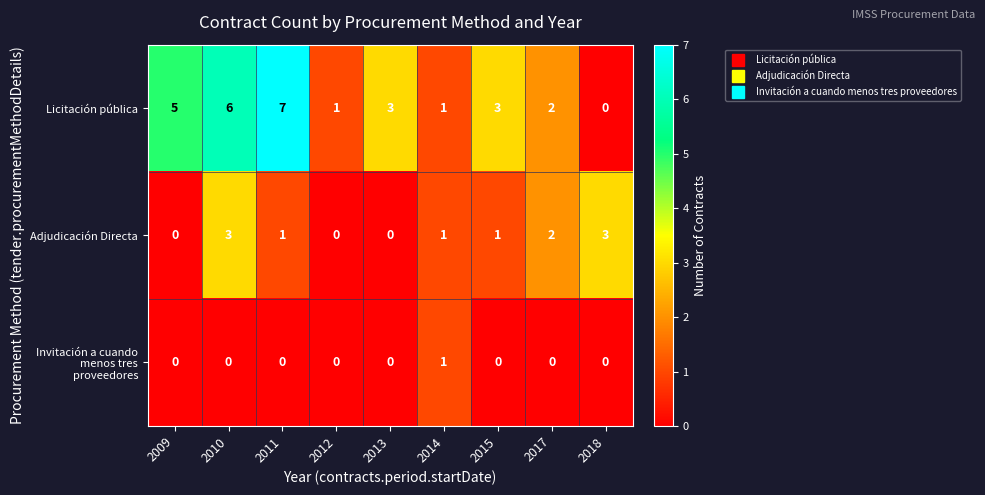

Count the Licitación pública values in the range 1 to 5.

6